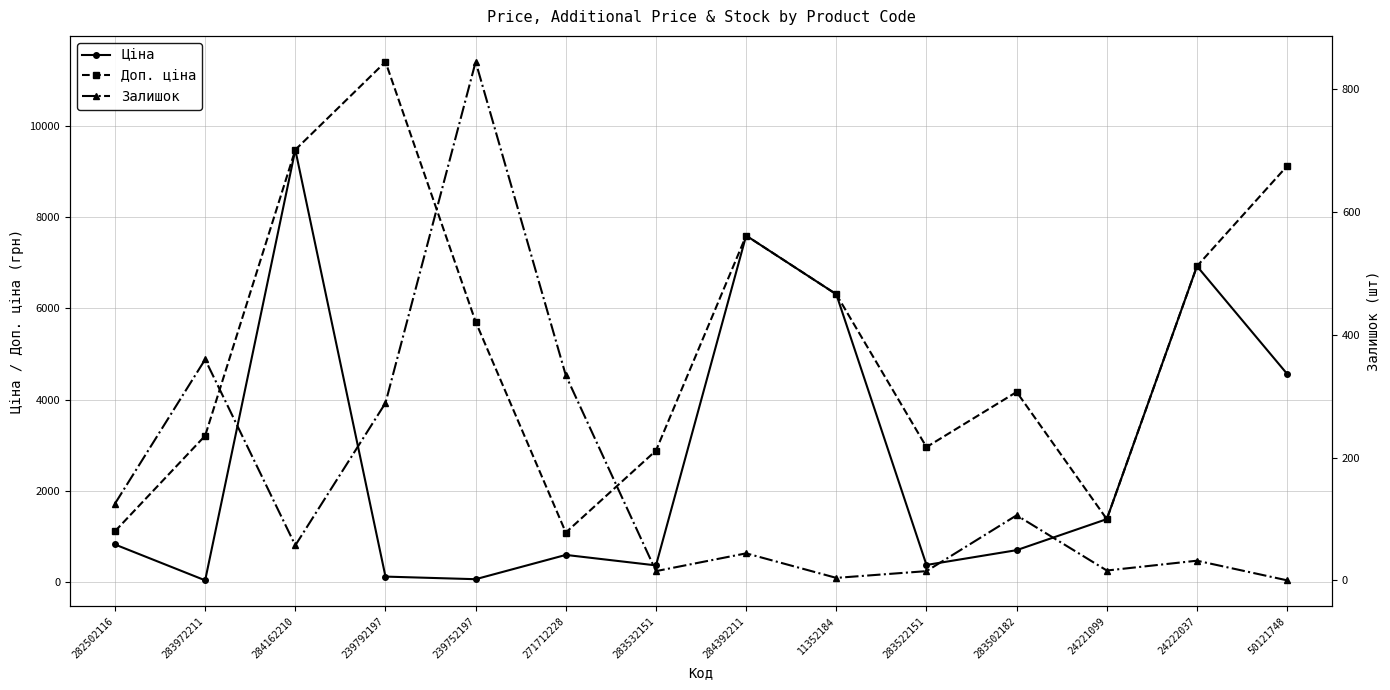

Rank the series by their maximum value, from lowest to highest.

Залишок, Ціна, Доп. ціна